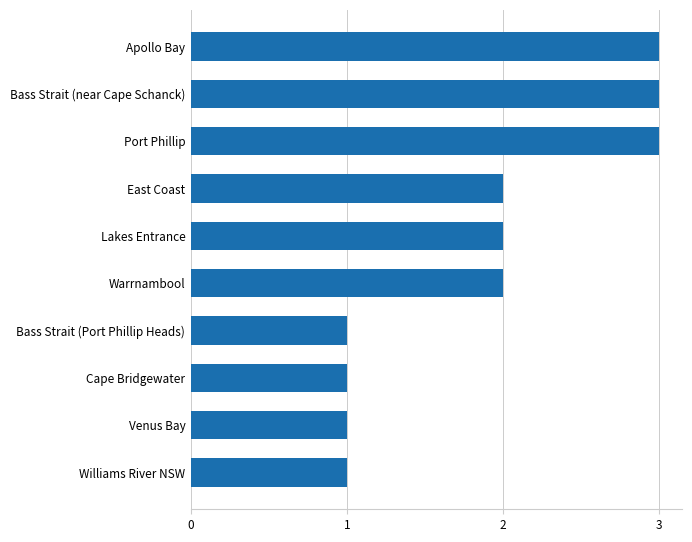

What is the change in value from Bass Strait (Port Phillip Heads) to Apollo Bay?

+2